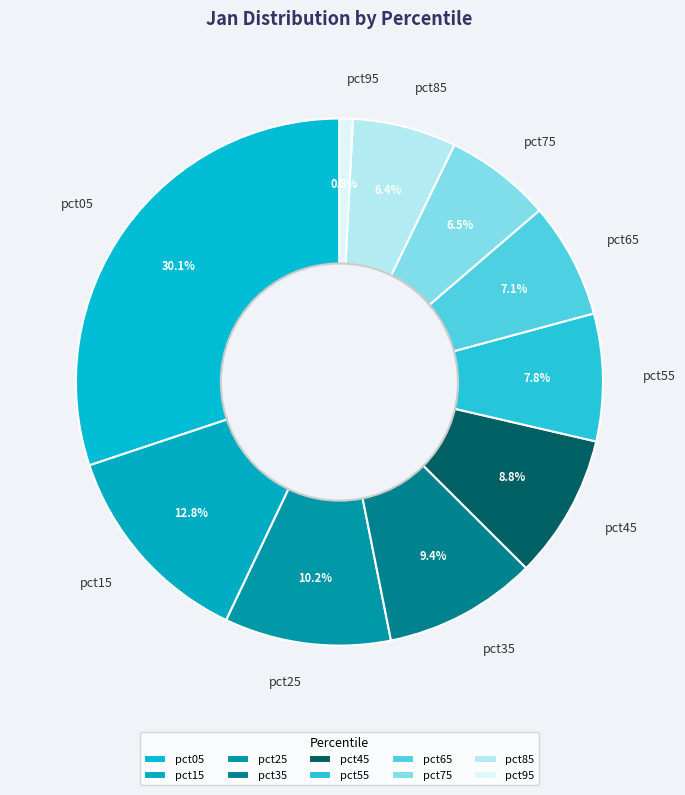

True or false: pct15 accounts for 22% of the total.

False